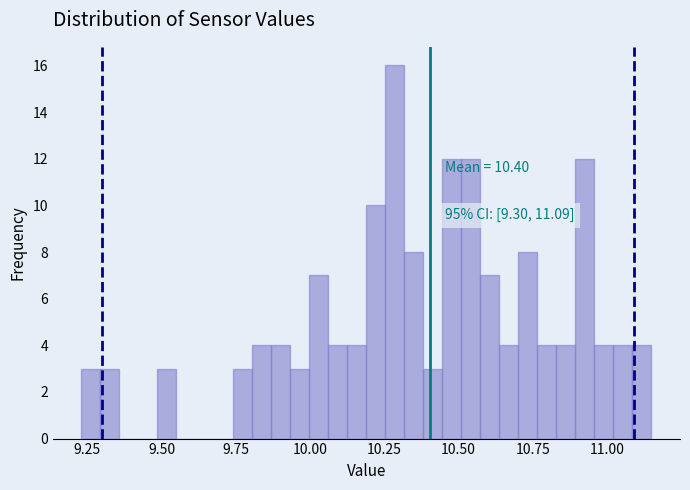

Around what value on the x-axis is the tallest bar? Give the approximate position of its centre, as read against the axis.

10.30